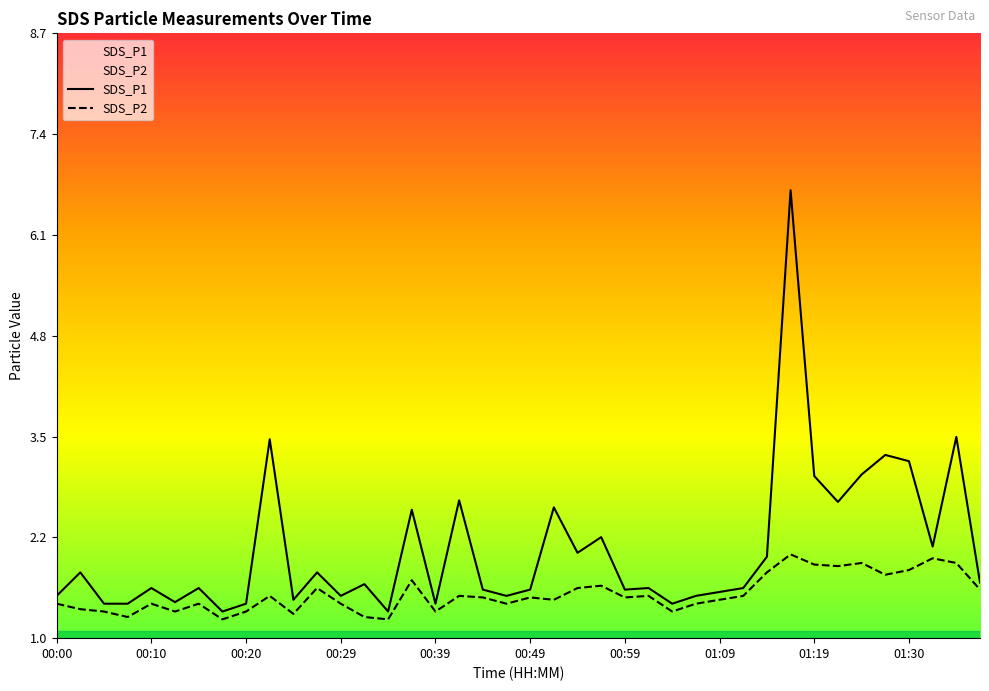

What is the average value of the SDS_P1 series?

2.1